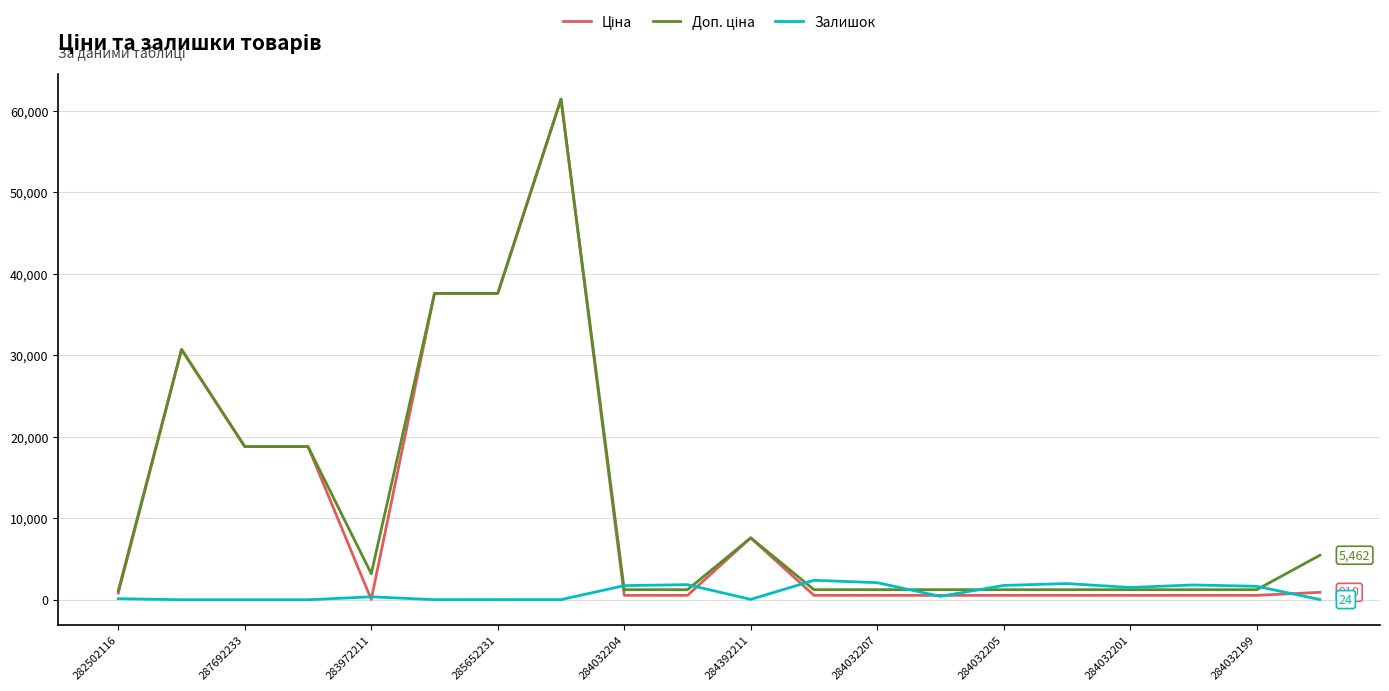

What is the maximum value shown in the chart?

61434.3